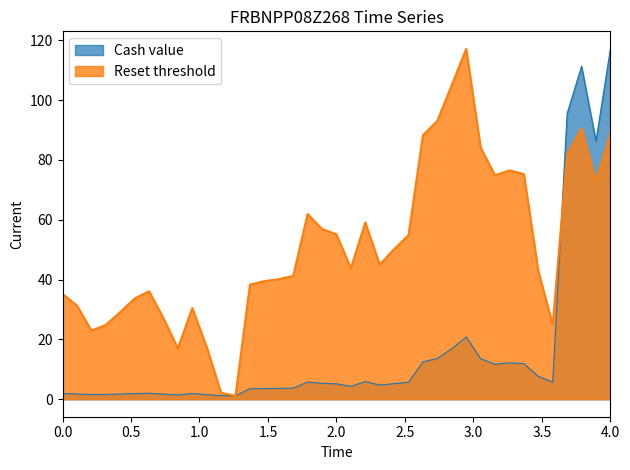

Which series has the widest spread of values?

Cash value